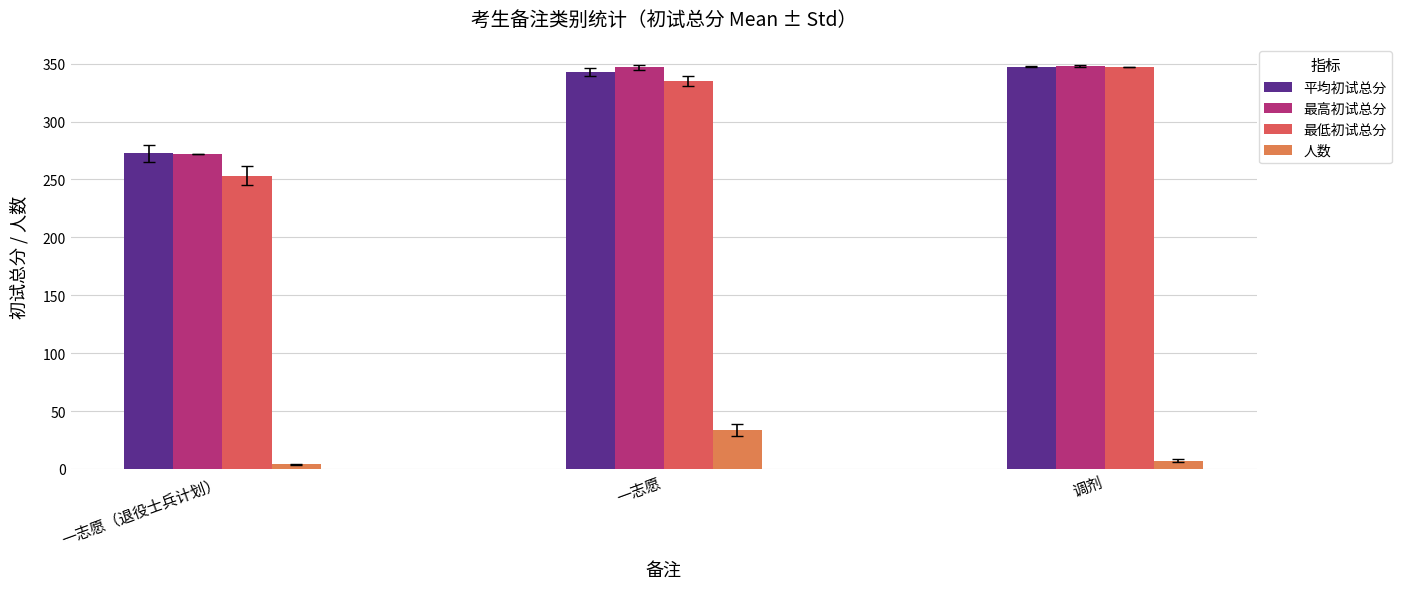

The 最高初试总分 series shows 477.3 at 一志愿（退役士兵计划）. True or false?

False